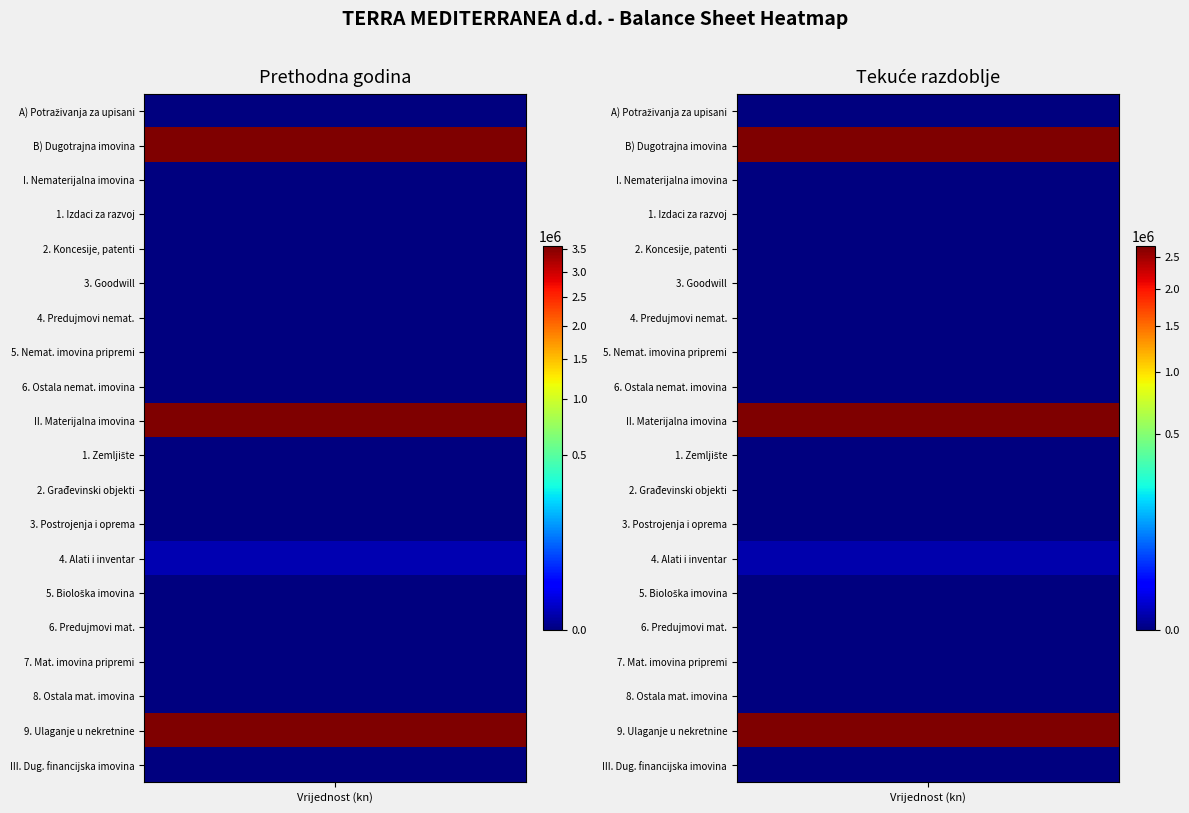

Reading left to right, extract all data points from this chart.

Prethodna godina: 0=0	1=3572185	2=0	3=0	4=0	5=0	6=0	7=0	8=0	9=3572185	10=0	11=0	12=0	13=1458	14=0	15=0	16=0	17=0	18=3570727	19=0
Tekuće razdoblje: 0=0	1=2687441	2=0	3=0	4=0	5=0	6=0	7=0	8=0	9=2687441	10=0	11=0	12=0	13=958	14=0	15=0	16=0	17=0	18=2686483	19=0